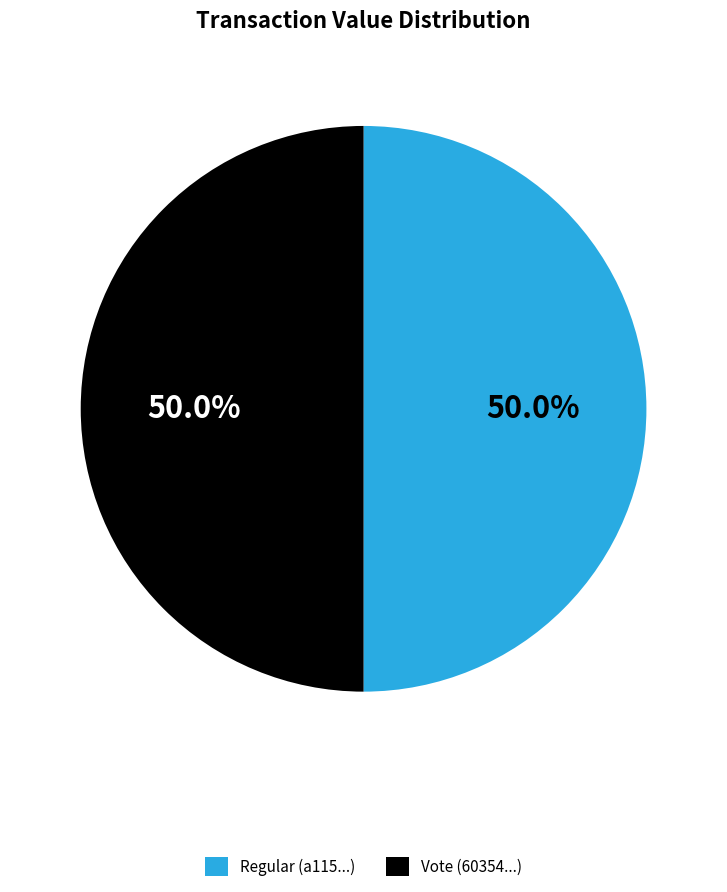

Approximately how many times larger is the value at Vote (60354...) compared to Regular (a115...)?

1.0